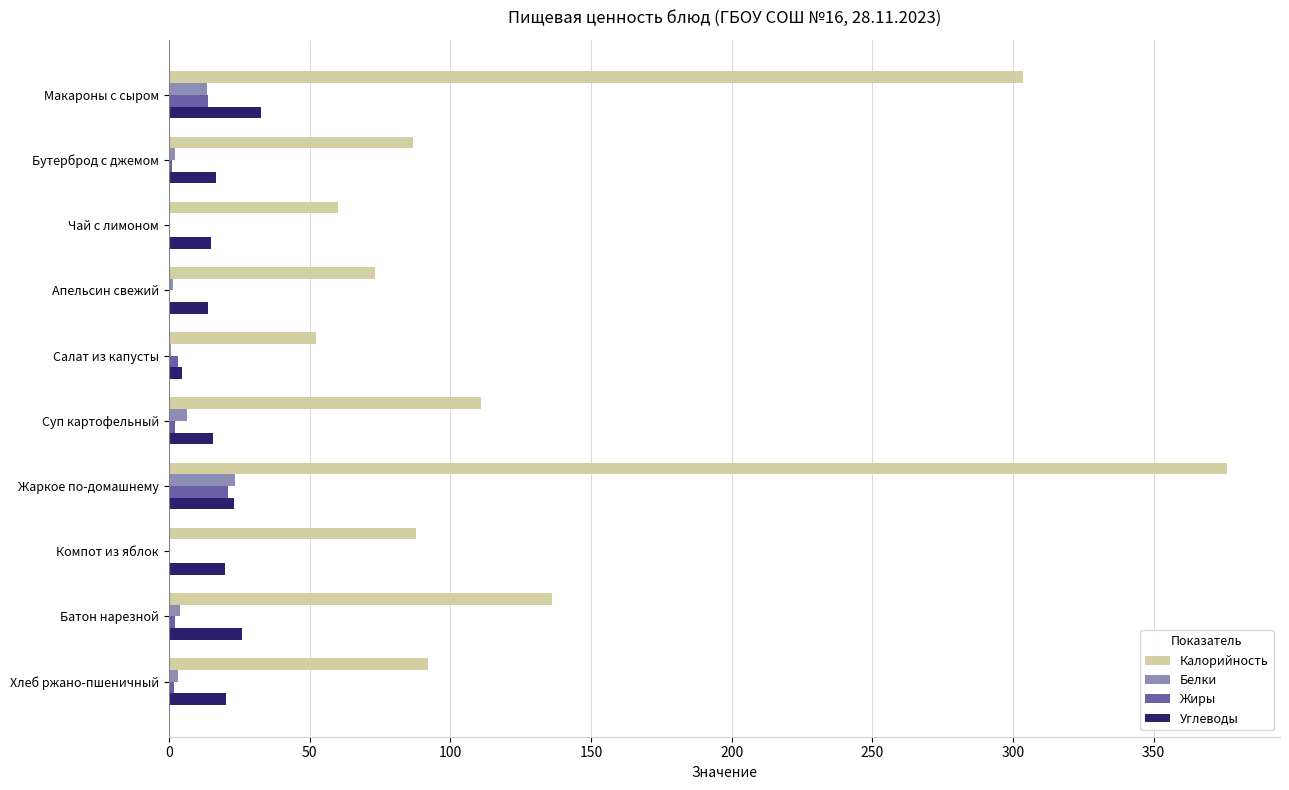

What is the sum of all Белки values?

55.3